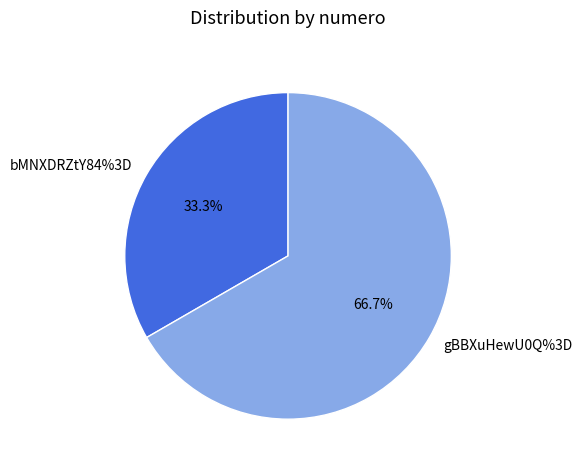

How much of the chart is everything except bMNXDRZtY84%3D?

66.7%